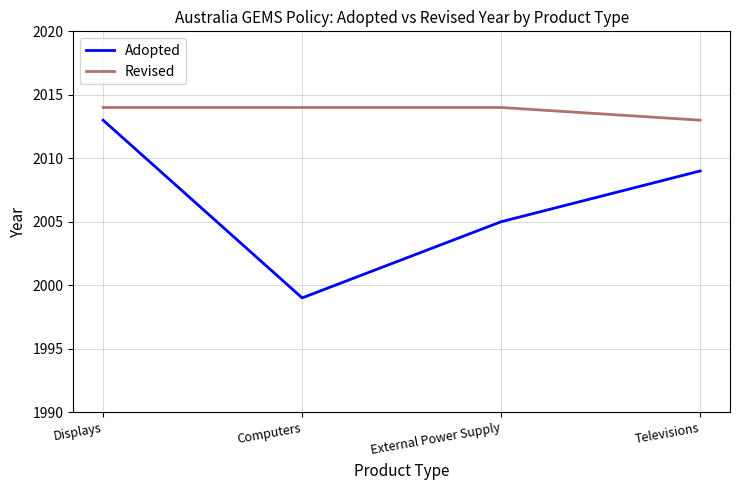

List the series in order of their peak value, lowest first.

Adopted, Revised